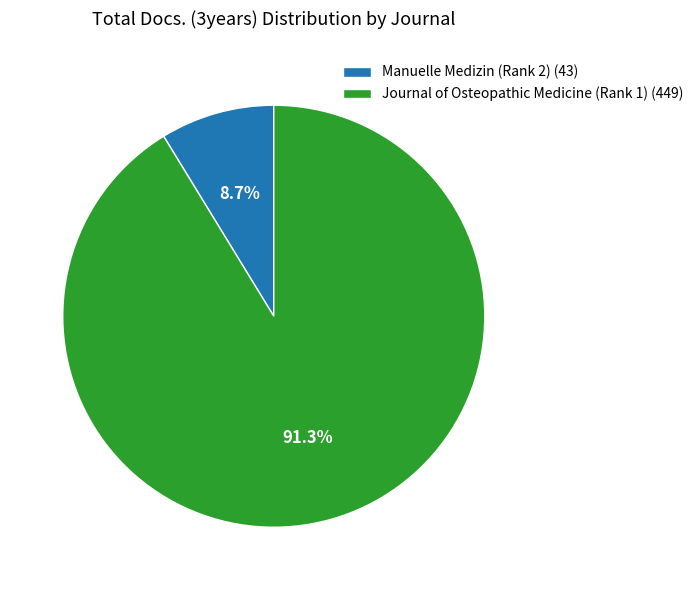

What portion of the pie excludes Manuelle Medizin (Rank 2)?

91.3%